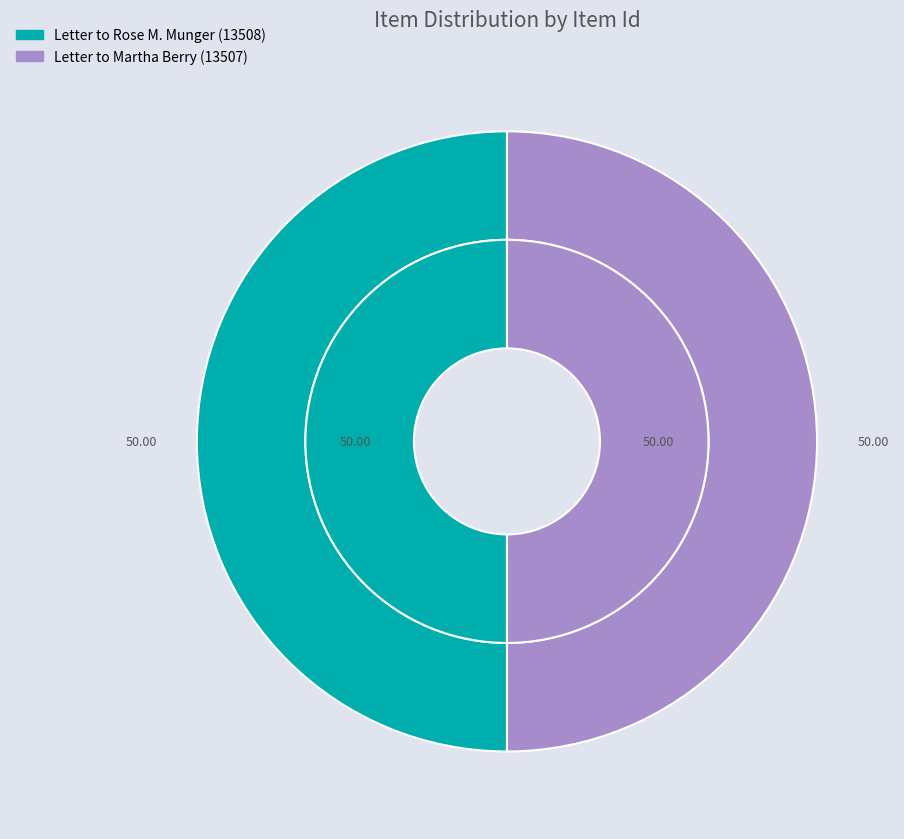

Does Letter to Rose M. Munger (13508) account for over 50% of the chart?

Yes